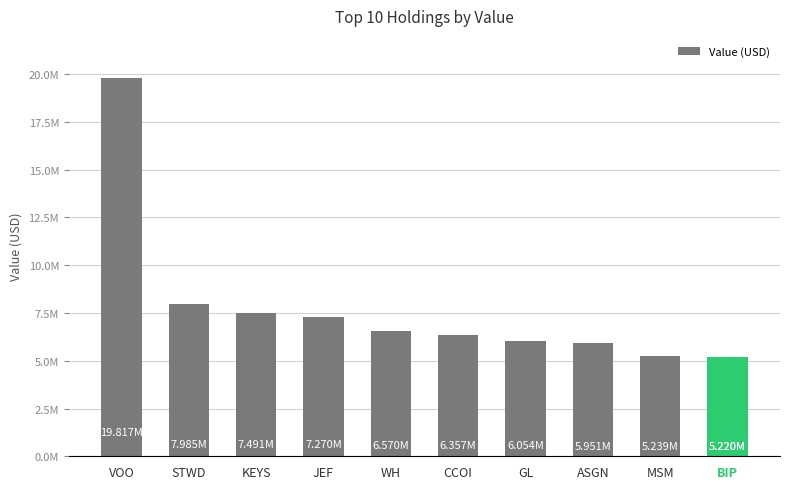

What is the sum of the values at MSM and KEYS?

12730000